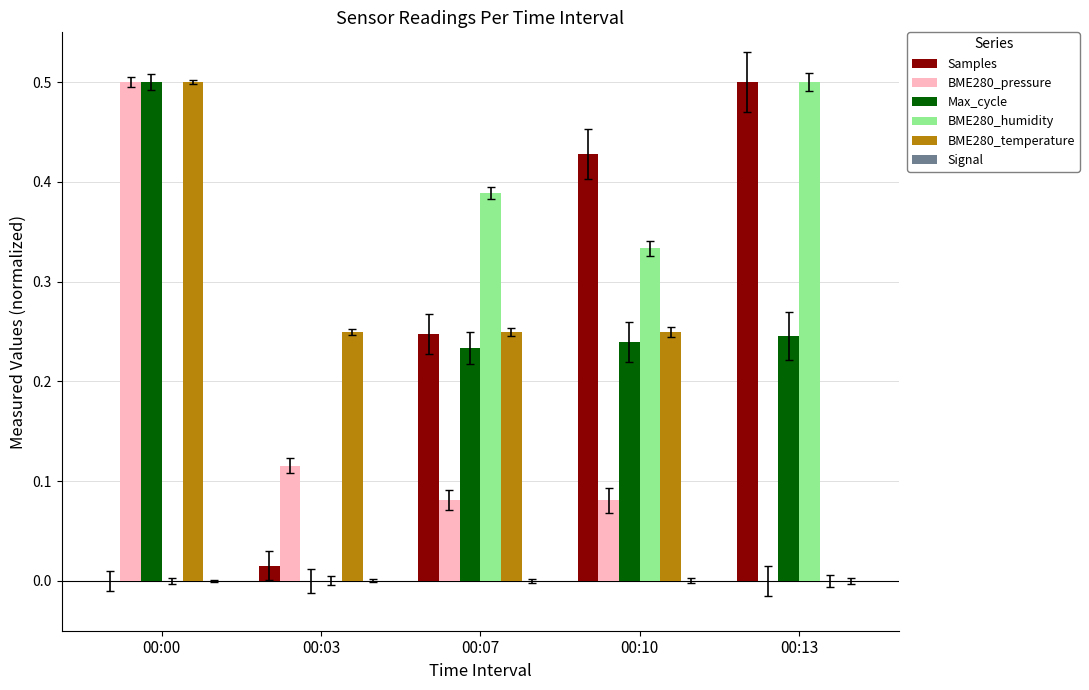

What is the maximum value for BME280_pressure?

0.5